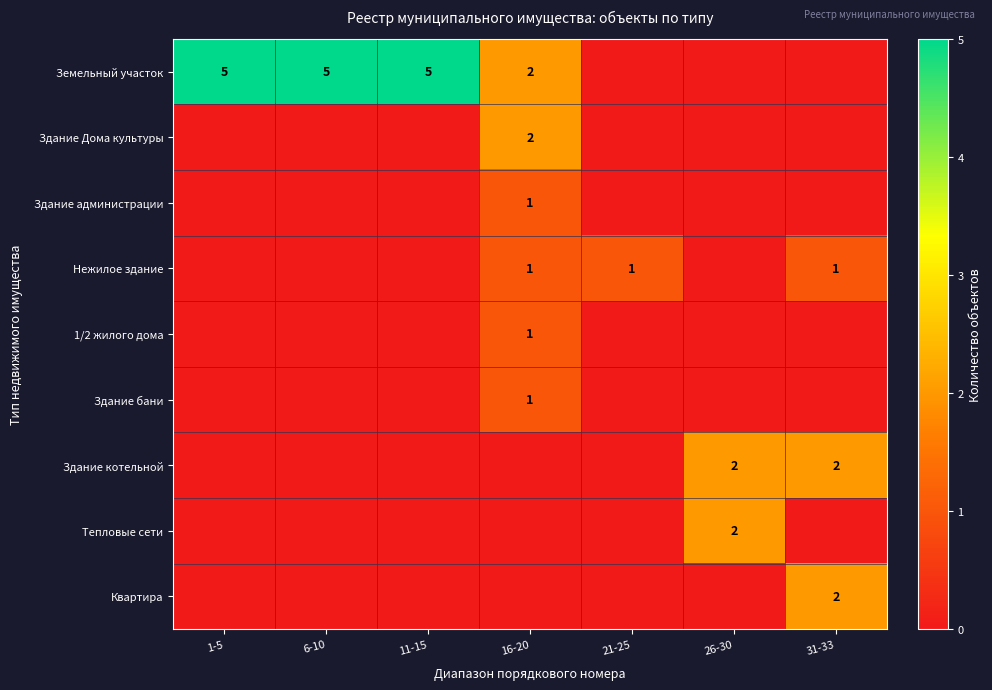

The value of Здание котельной at 31-33 is 1. True or false?

False